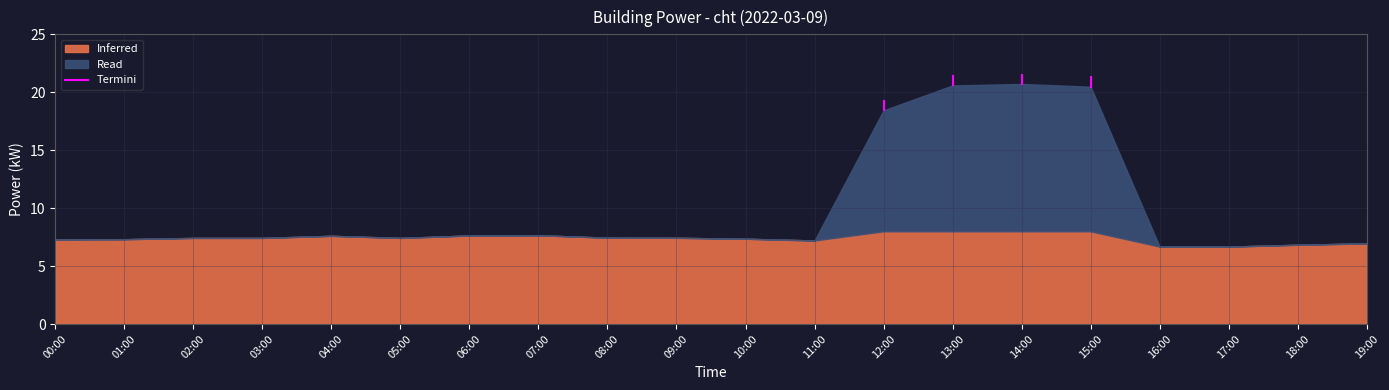

The Inferred series shows 6.7 at 16:00. True or false?

True